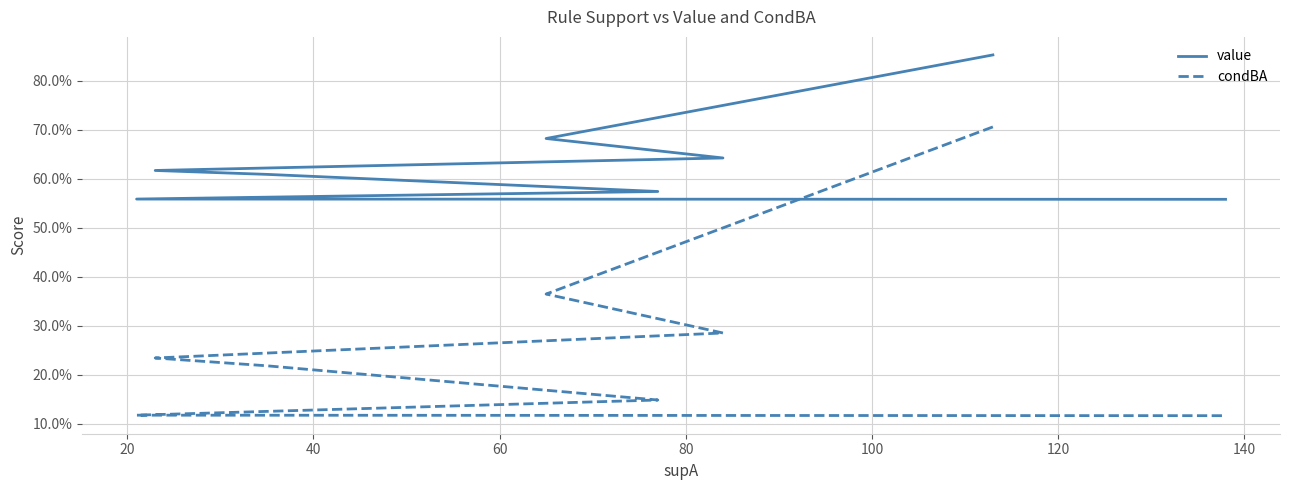

Reading left to right, transcribe all the data shown in this chart.

value: 0.9	0.7	0.6	0.6	0.6	0.6	0.6	0.6	0.6
condBA: 0.7	0.4	0.3	0.3	0.2	0.2	0.1	0.1	0.1